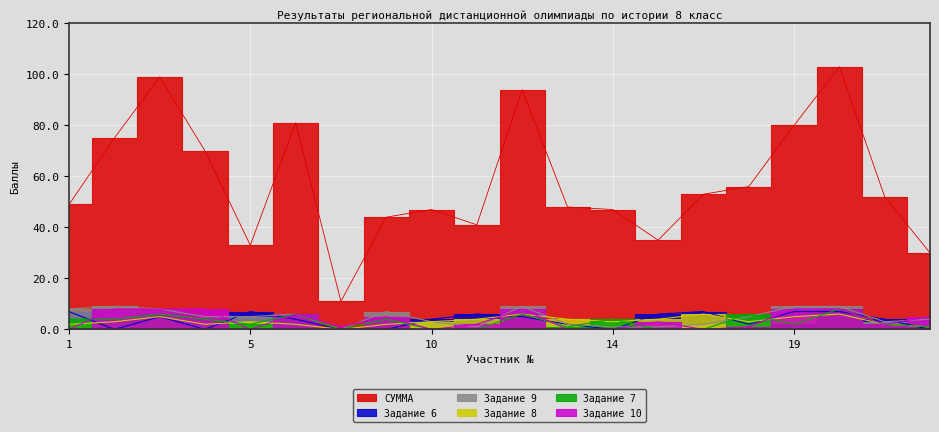

Which series has the largest total across all categories?

СУММА